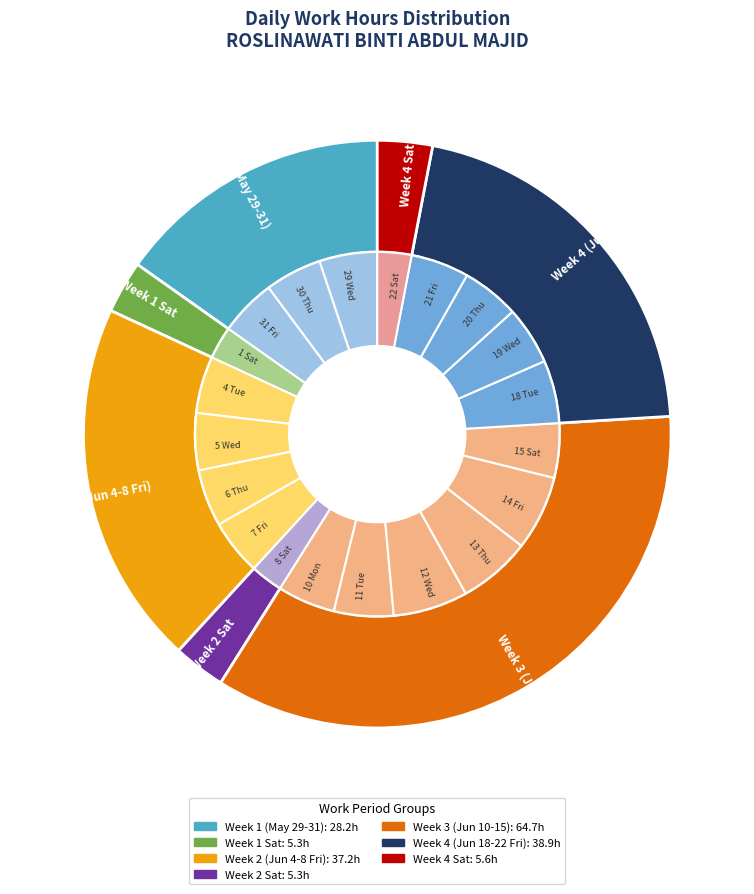

To the nearest percent, what is the combined percentage of 20 Thu and 1 Sat?

8%